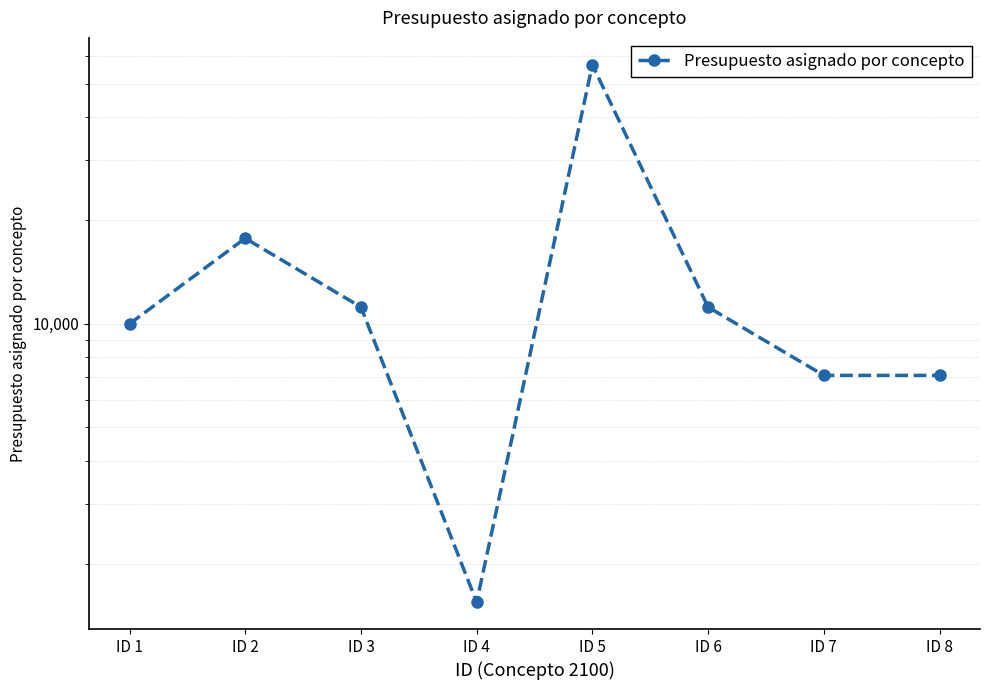

How many values are below 11186?

4